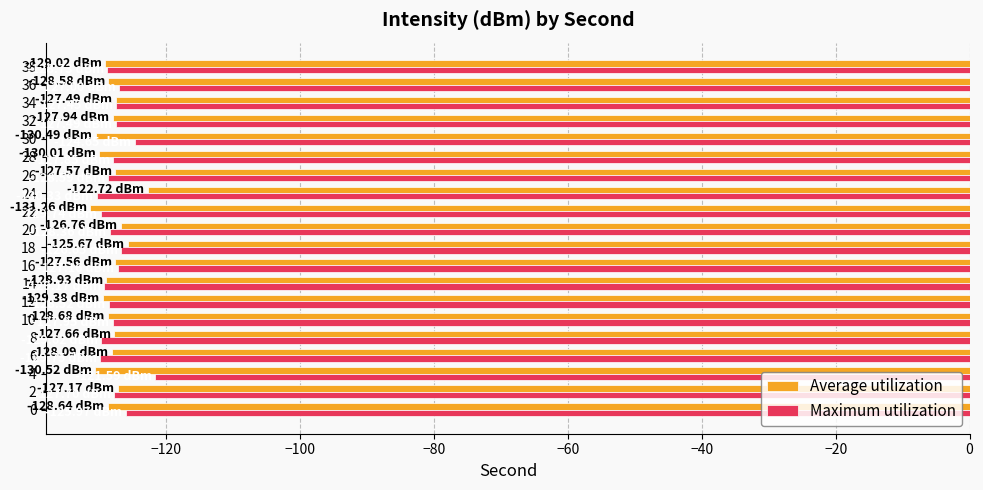

Rank the series at 24 from highest to lowest value.

Average utilization, Maximum utilization